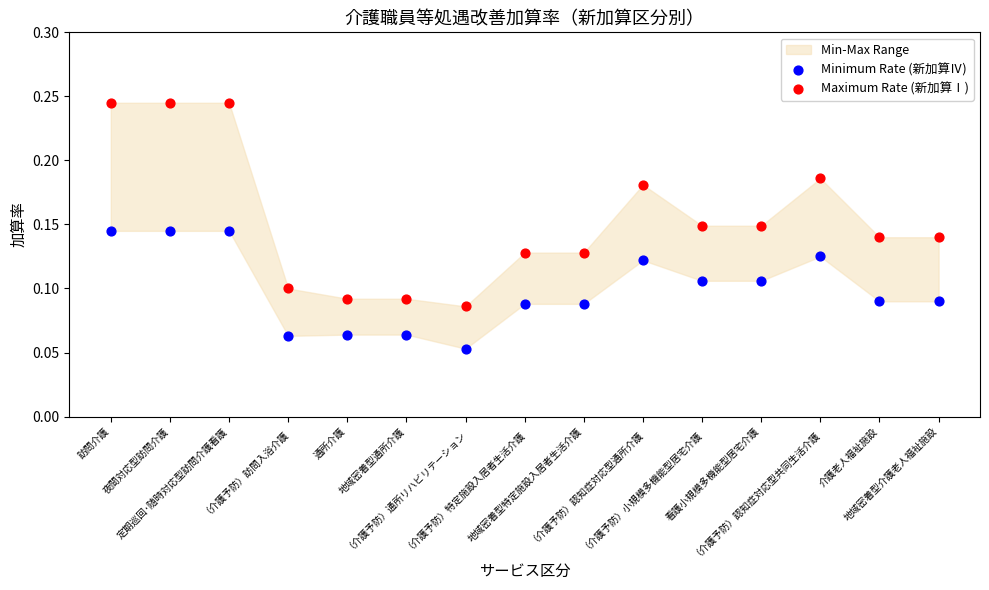

Which series reaches the maximum Y coordinate?

Maximum Rate (新加算Ⅰ)